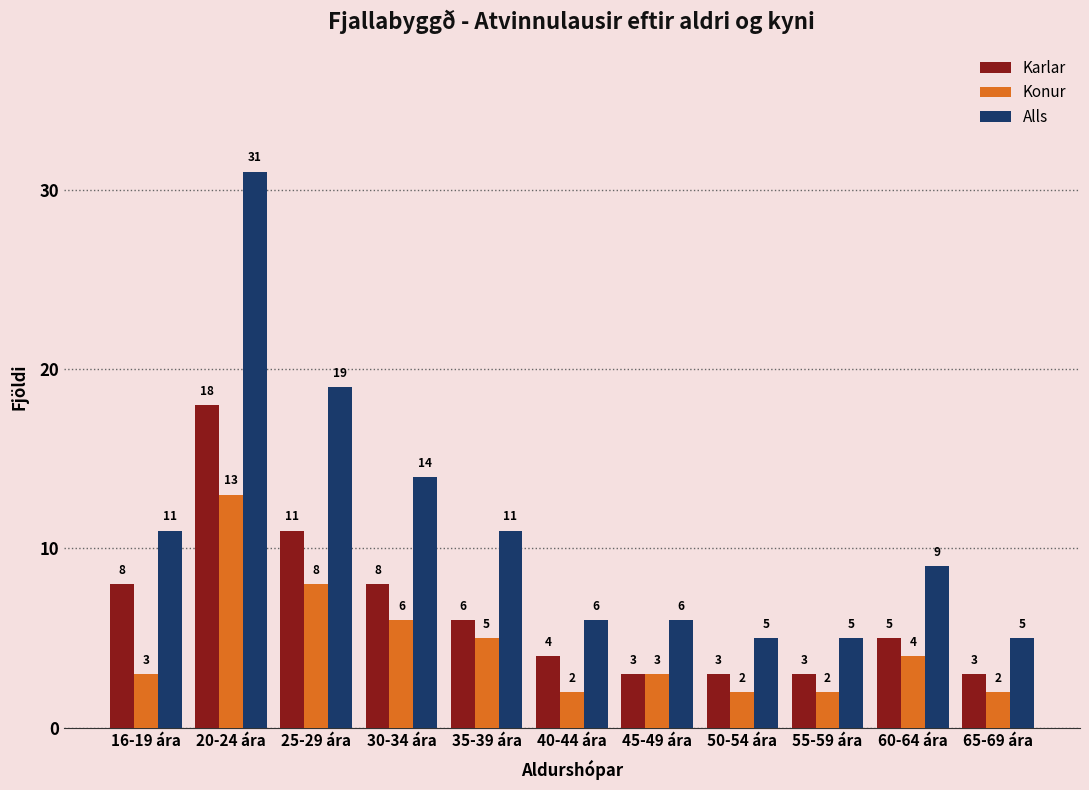

What is the total value across all series at 35-39 ára?

22